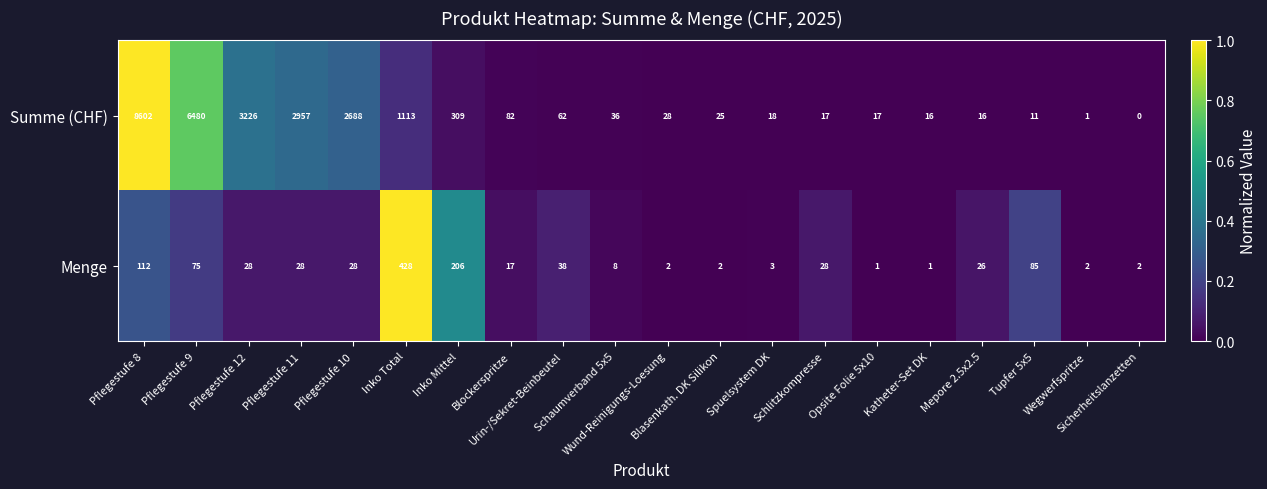

At Tupfer 5x5, list the series in order from largest to smallest.

Menge, Summe (CHF)